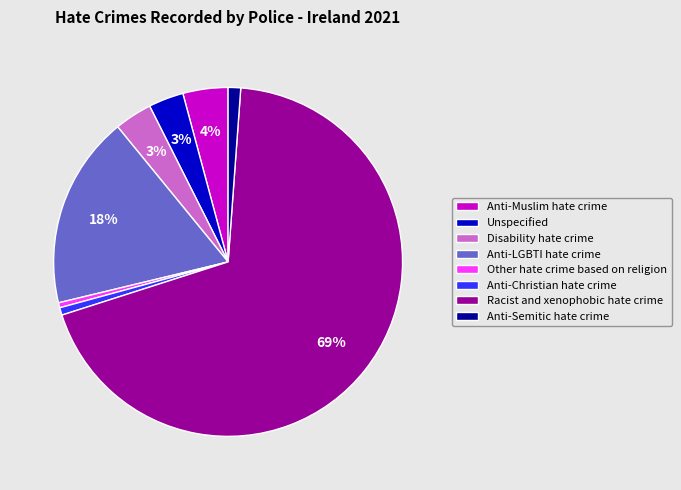

What is the largest slice in the pie chart?

Racist and xenophobic hate crime